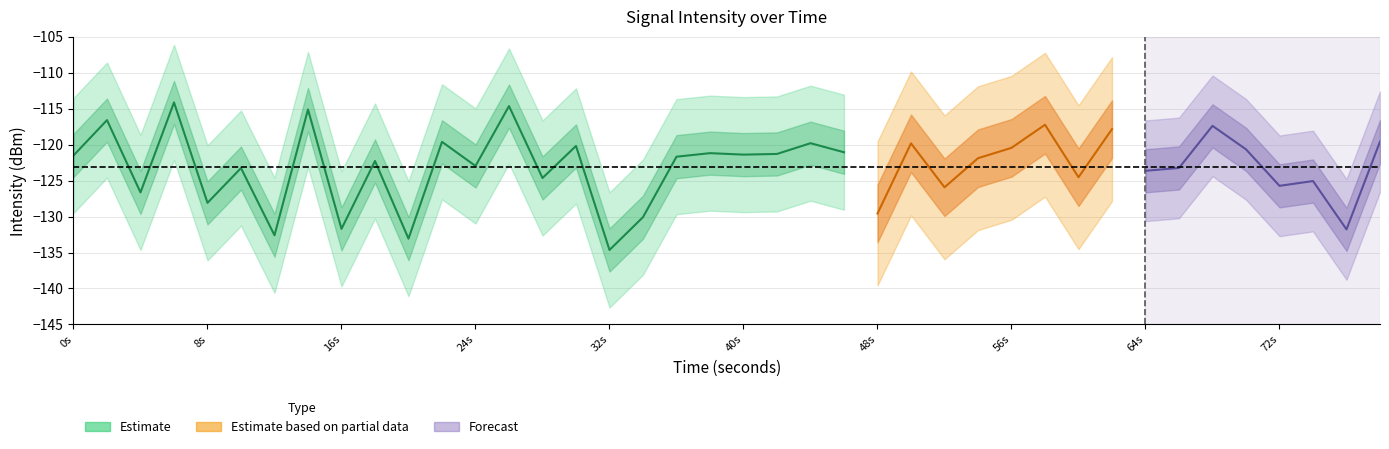

At which category does intensity_mean reach its first local valley?

2